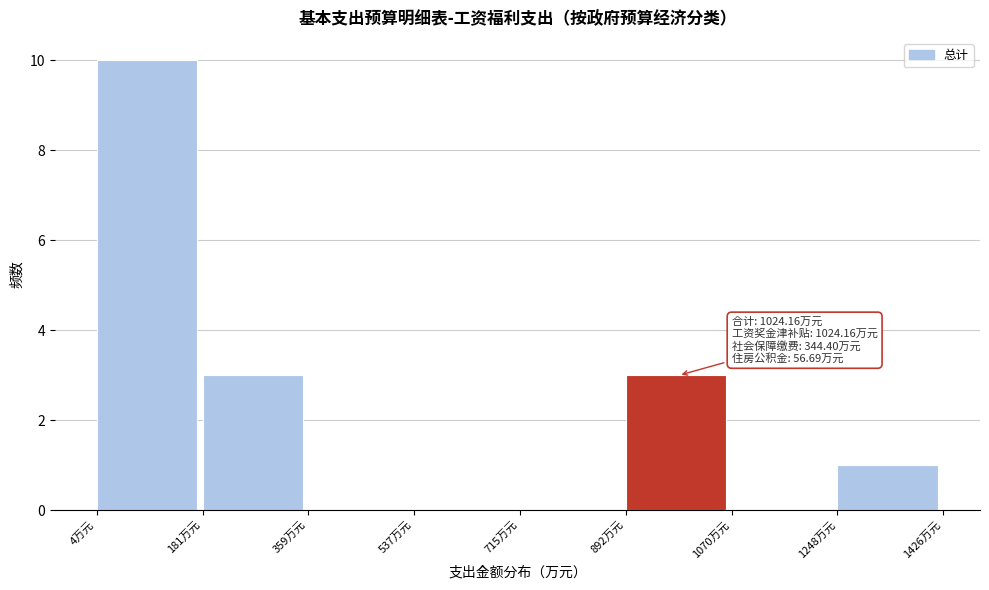

Over which range of the x-axis is the bar tallest?

0 to 180